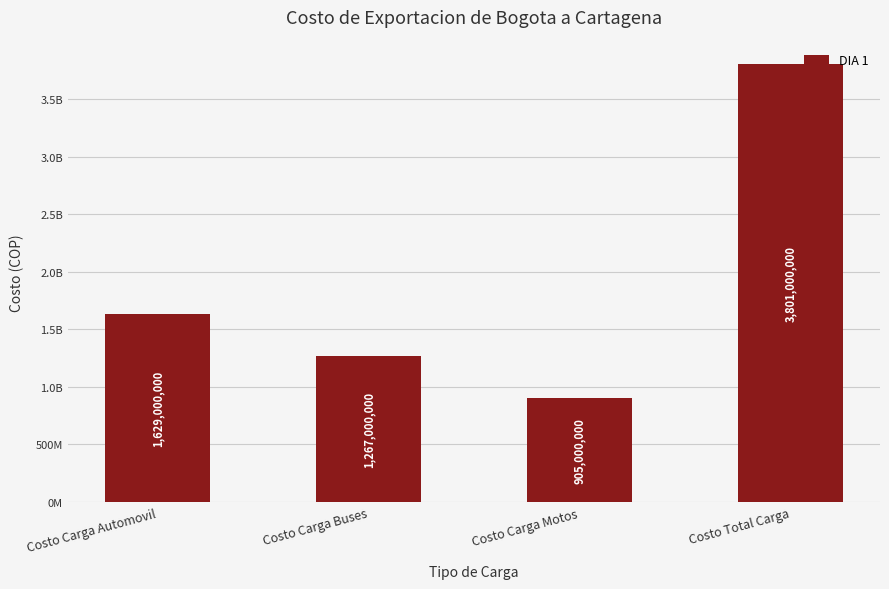

Are the bars horizontal?

No